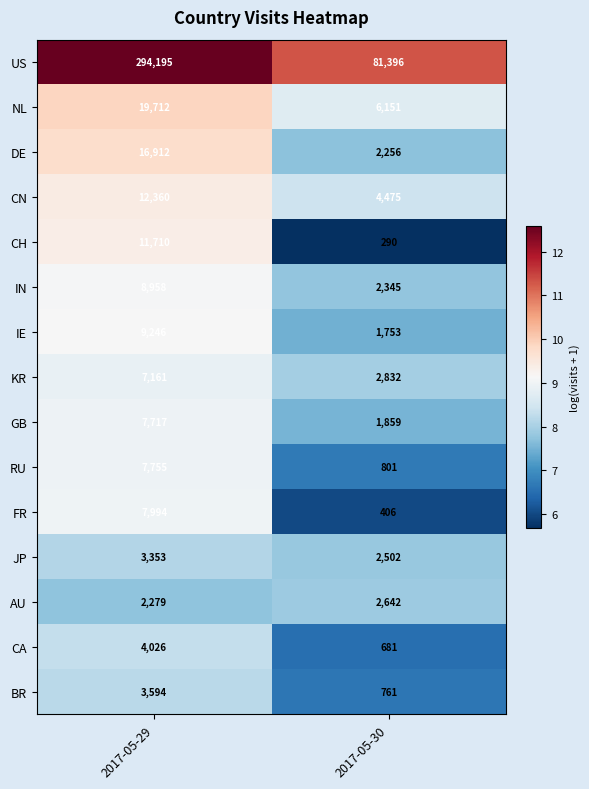

What is the difference between the highest and lowest values at 2017-05-30?

81106